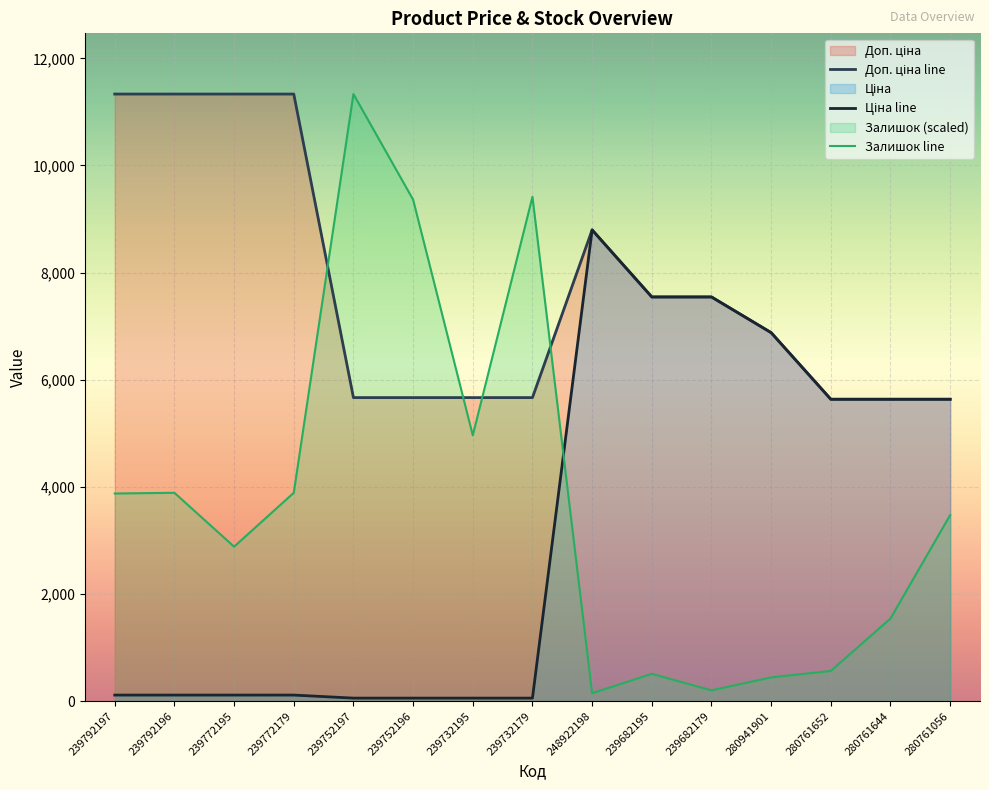

At how many categories does at least one series exceed 4760?

15